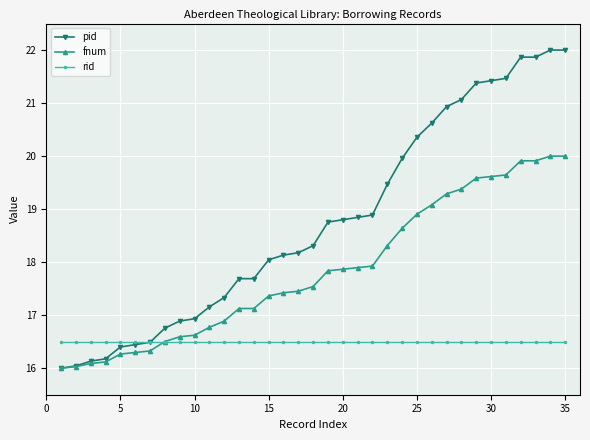

Which series has the largest range (max minus min)?

pid